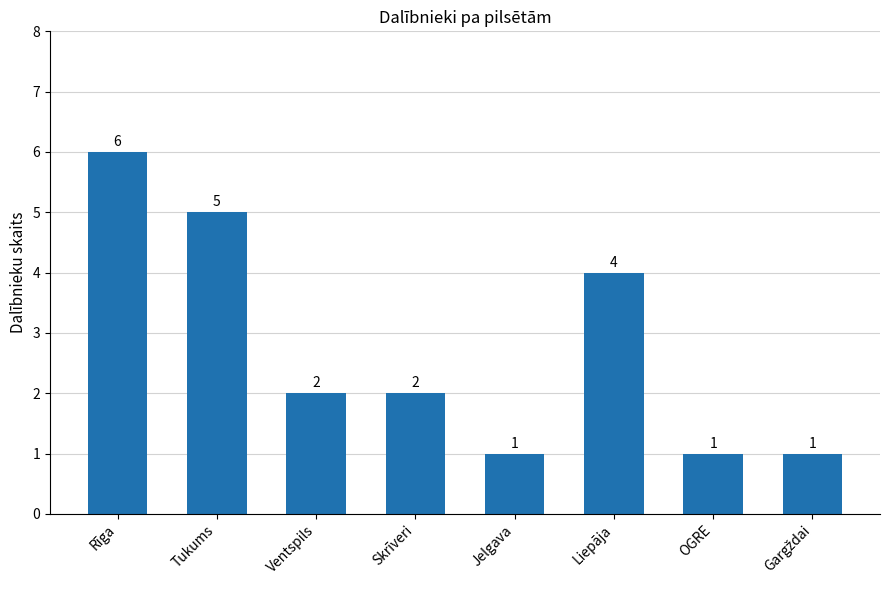

What is the sum of all values?

22